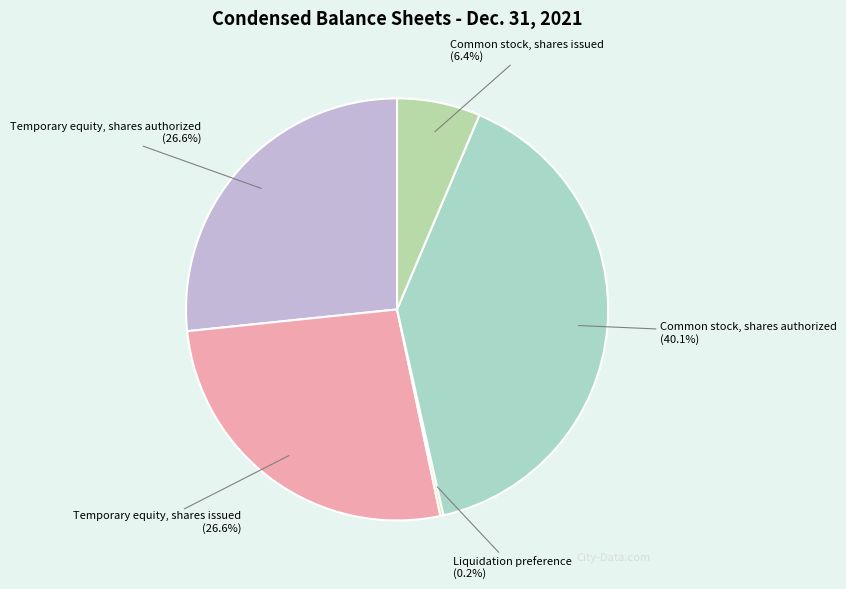

Is the sum of Common stock, shares issued (6.4%) and Common stock, shares authorized (40.1%) greater than half?

No